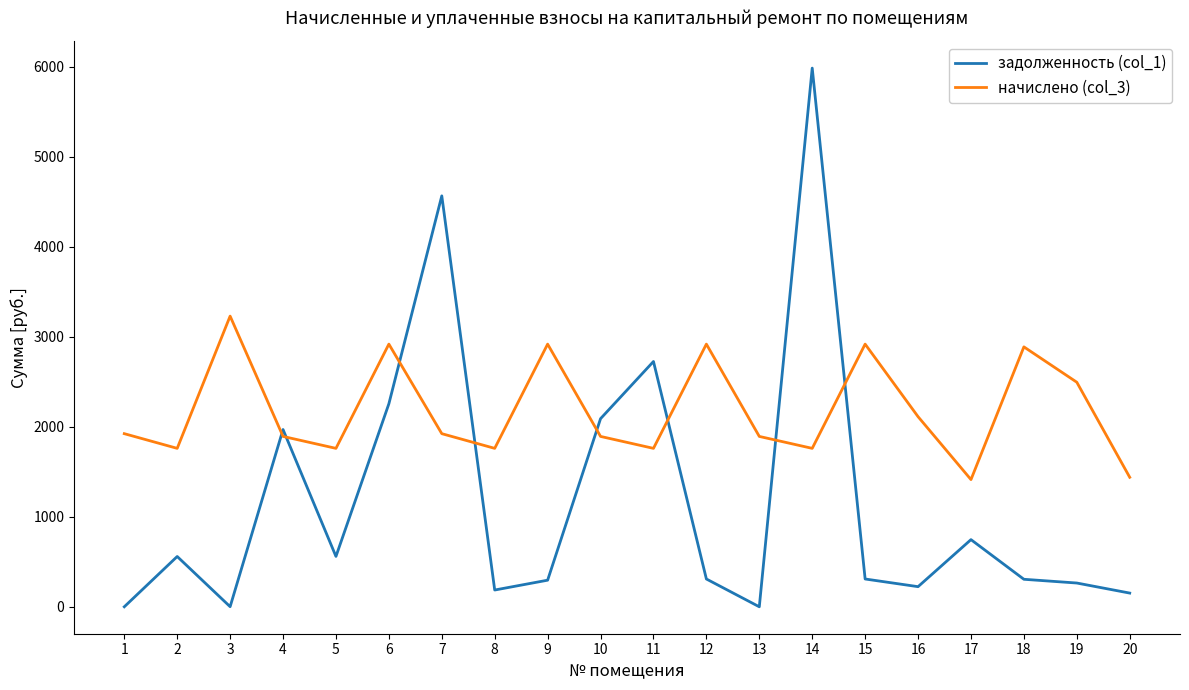

Which series has the largest range (max minus min)?

задолженность (col_1)